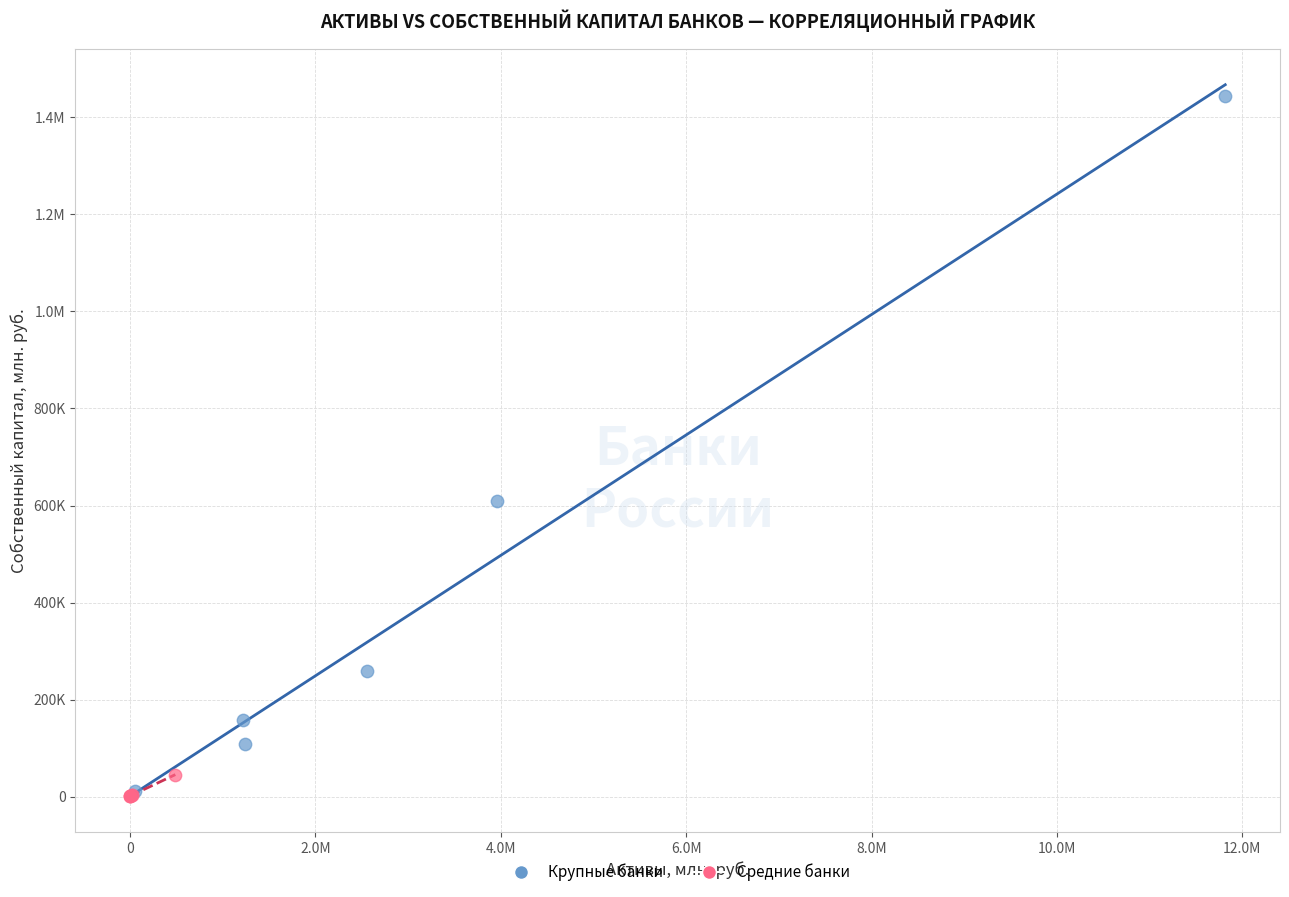

What are all the series names shown in the legend?

Крупные банки, Средние банки